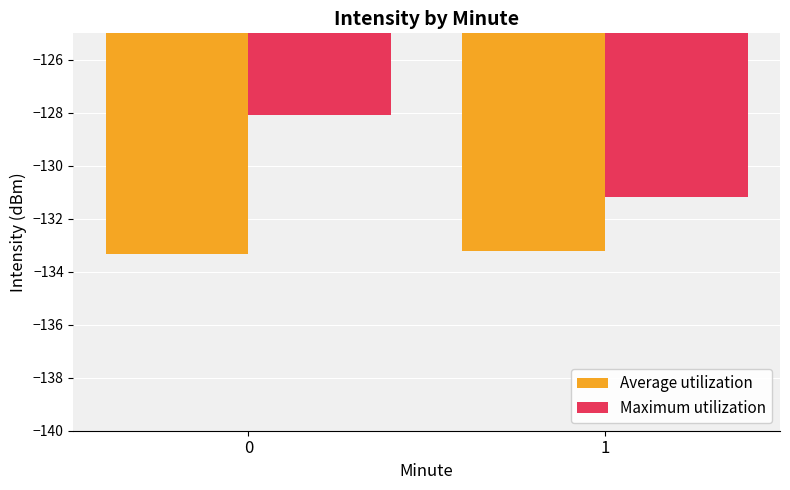

Is the value of Maximum utilization at 0 greater than the value of Average utilization at 0?

Yes